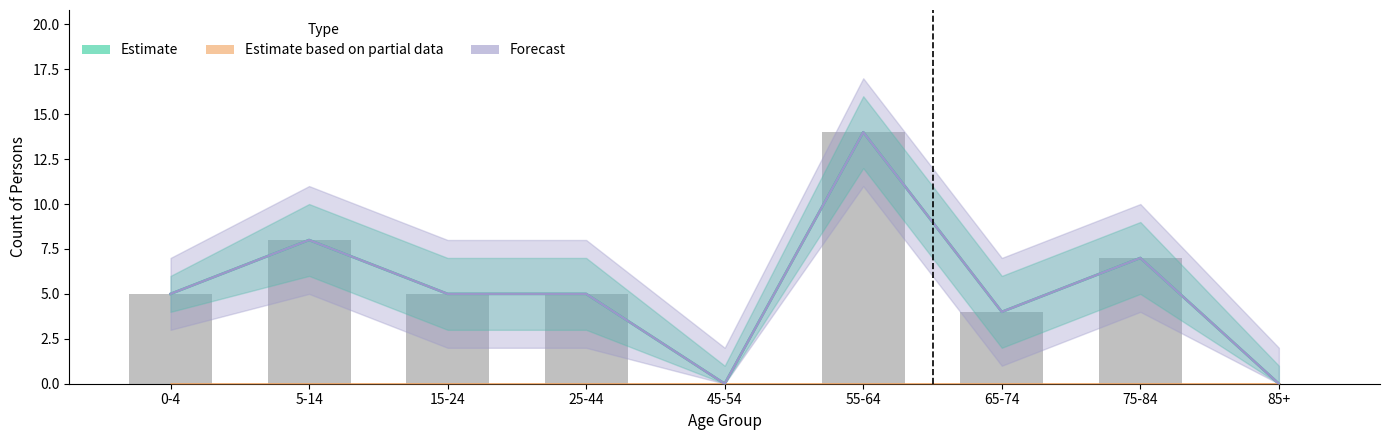

Between 55-64 and 65-74, which series saw the biggest shift?

Estimate